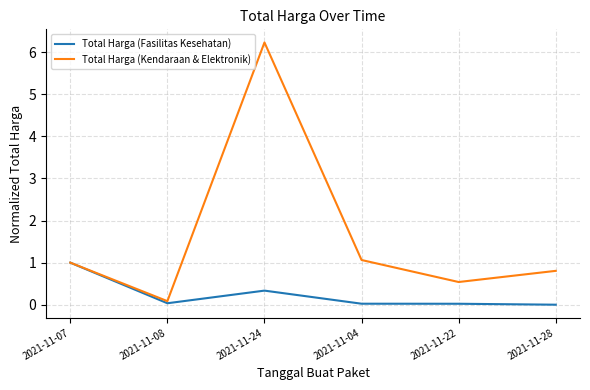

At 2021-11-22, list the series in order from largest to smallest.

Total Harga (Kendaraan & Elektronik), Total Harga (Fasilitas Kesehatan)